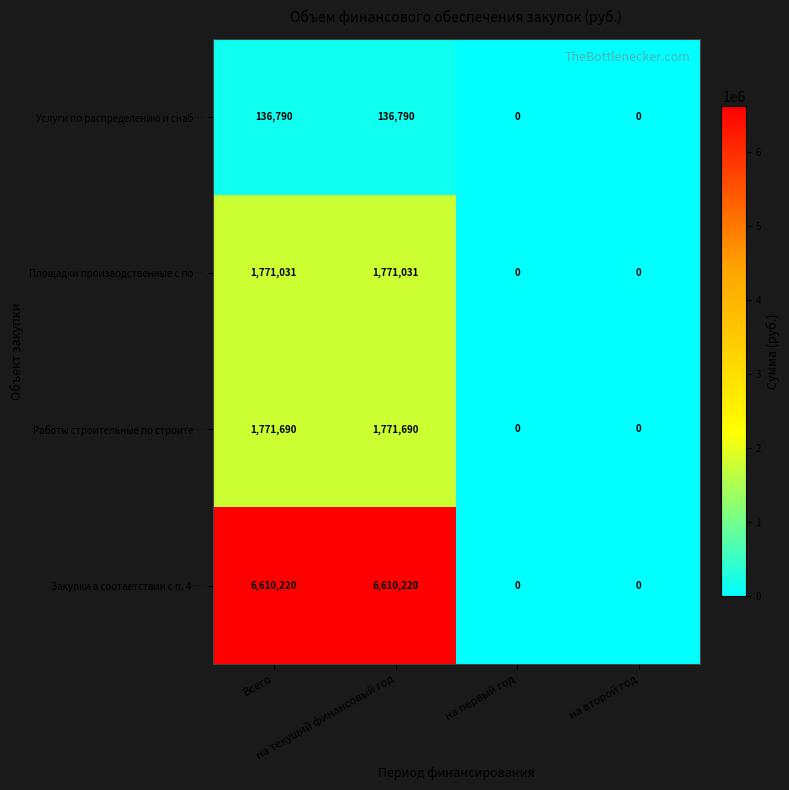

Count the Закупки в соответствии с п. 4 … values in the range 0 to 6610220.

4